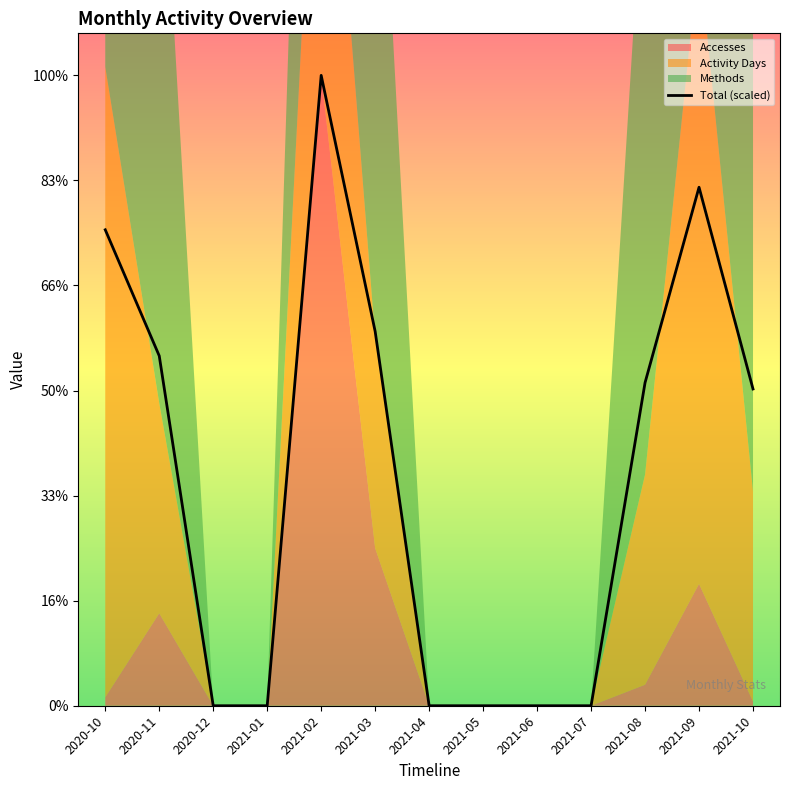

At which label does the data first exceed 150?

2020-10